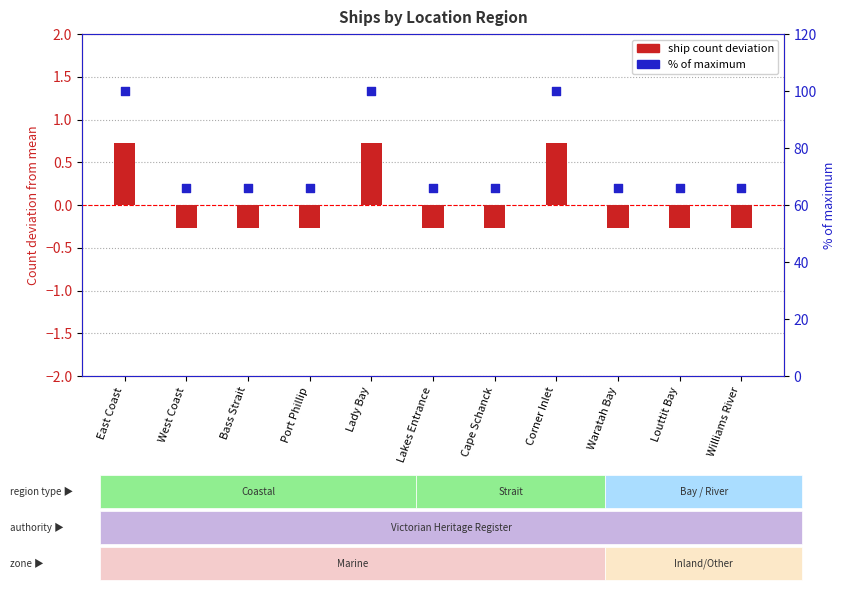

Which series reaches the minimum Y coordinate?

ship count deviation